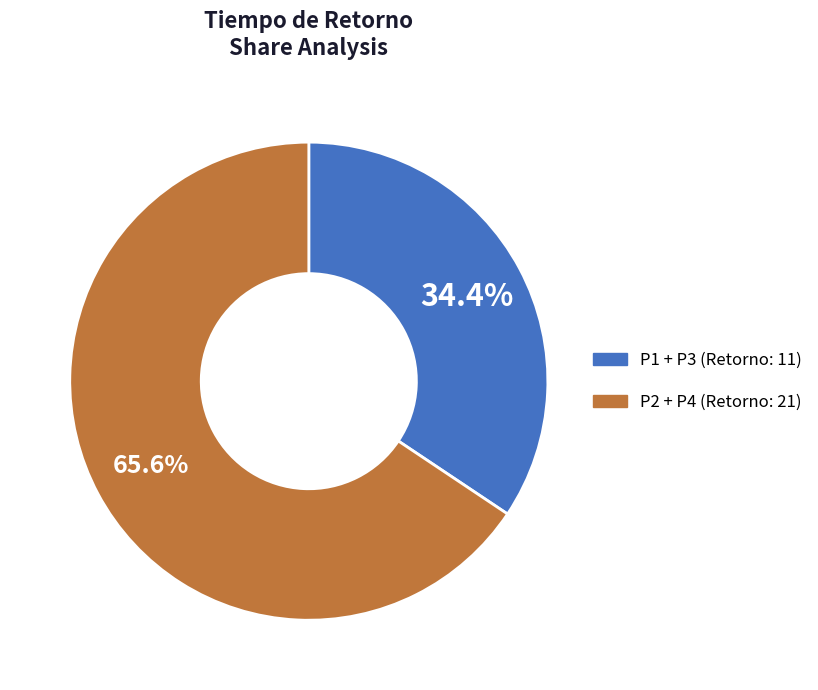

Does any single category account for the majority?

Yes